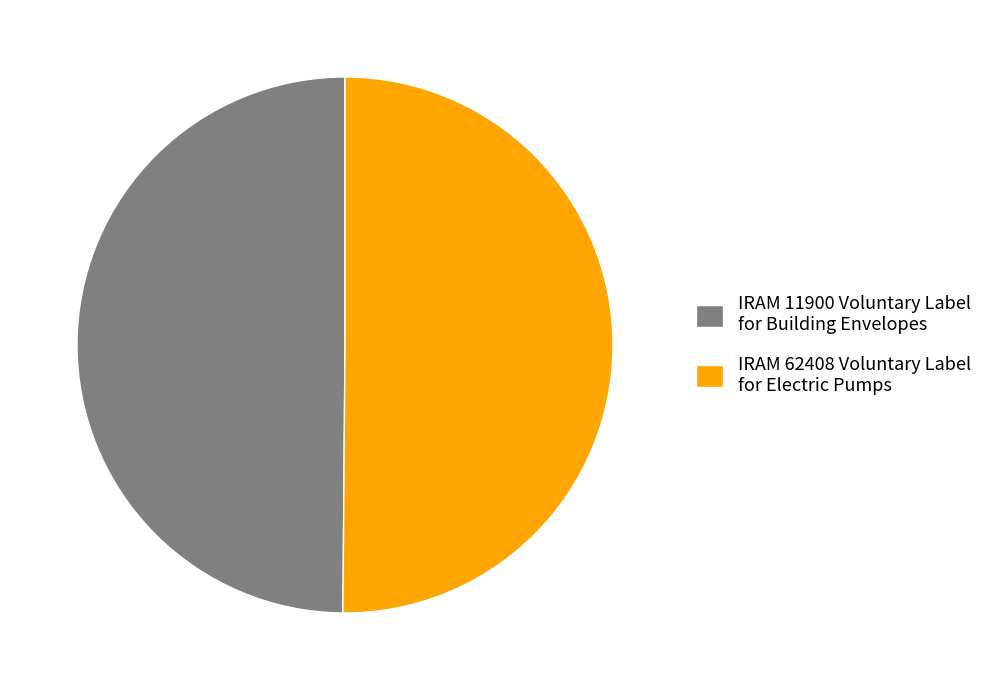

Do IRAM 11900 Voluntary Label for Building Envelopes and IRAM 62408 Voluntary Label for Electric Pumps together represent more than half of the pie?

Yes